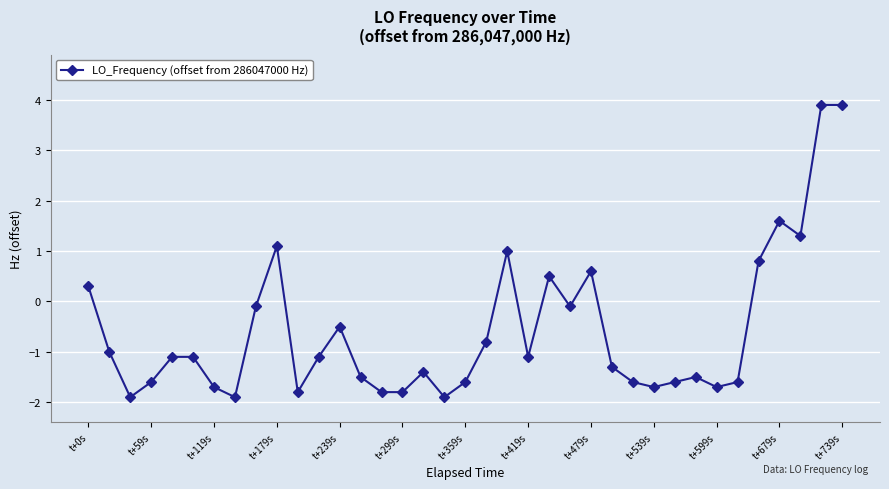

What is the smallest value displayed?

-1.9